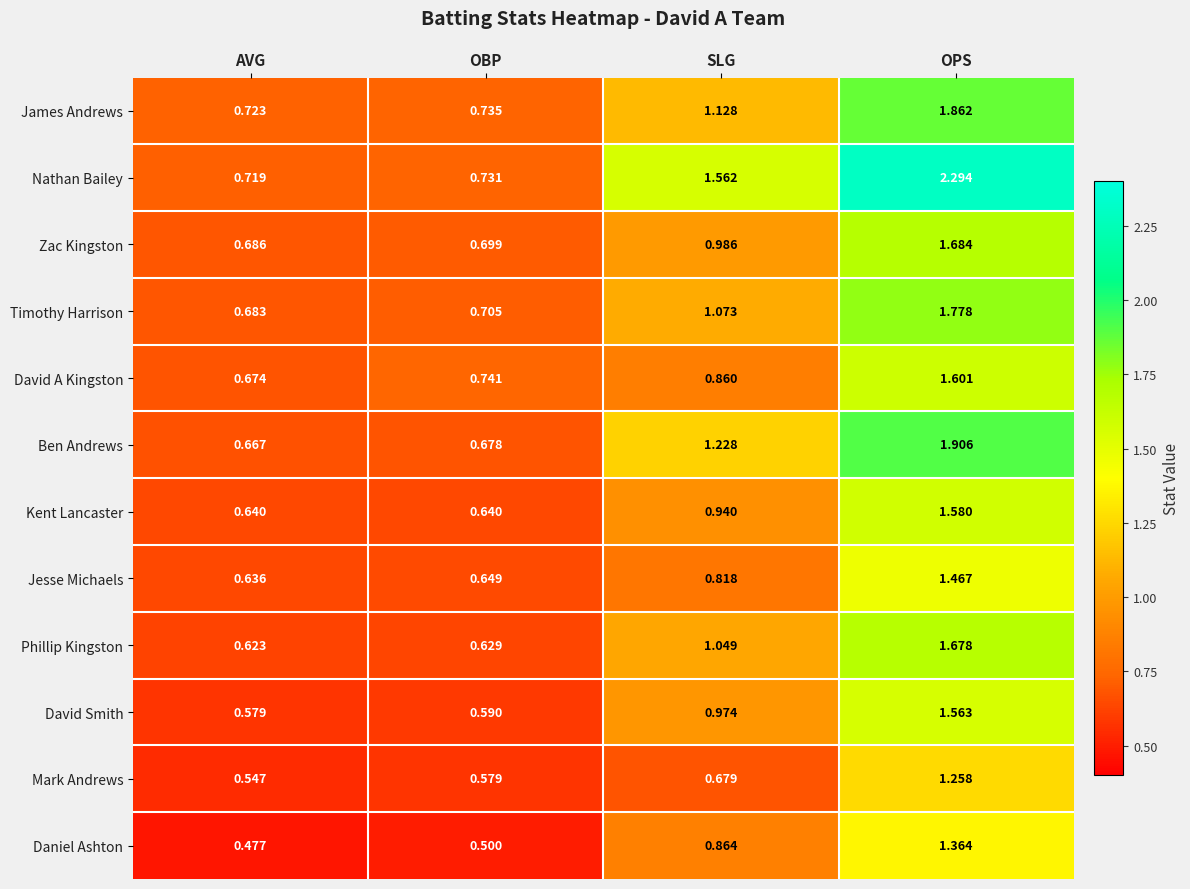

At which label does Daniel Ashton reach its peak?

OPS